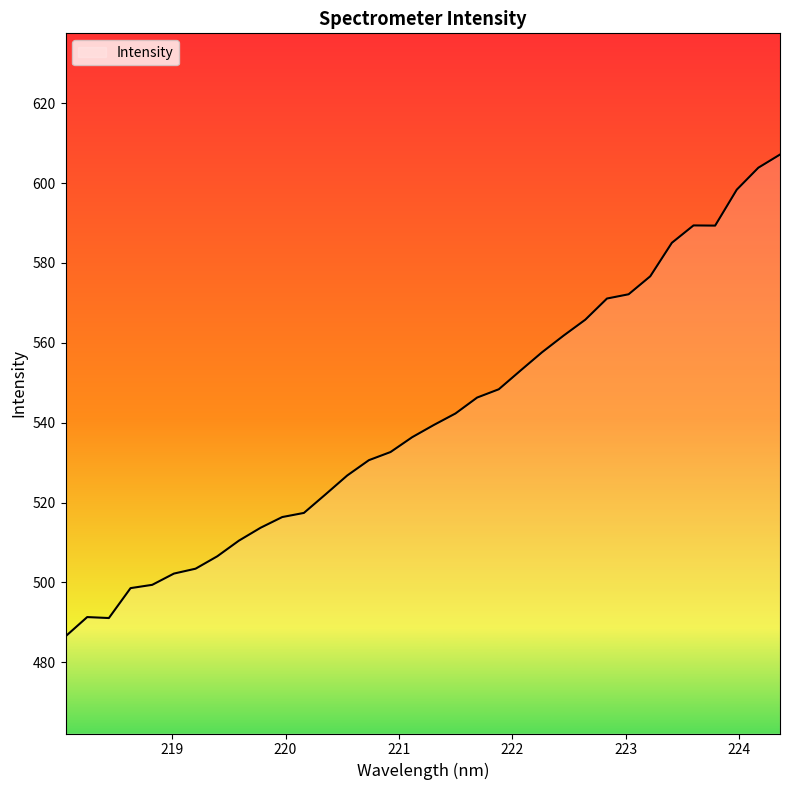

Does the chart display data point markers on the line(s)?

No